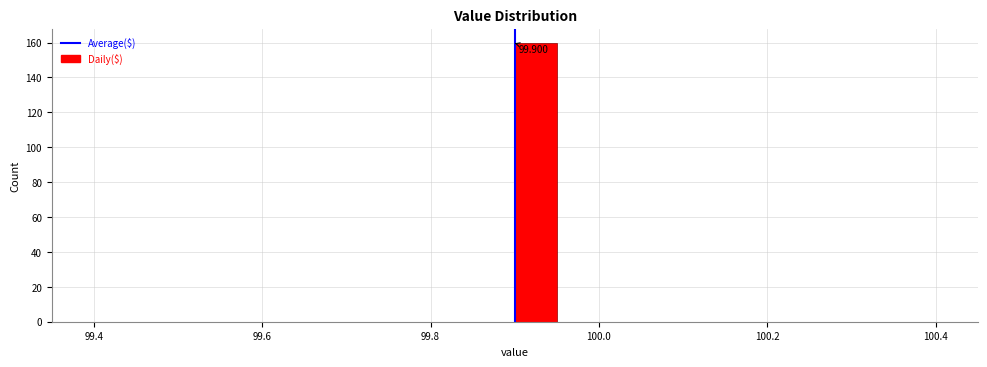

Read against the x-axis, roughly where is the centre of the tallest bar?

99.92